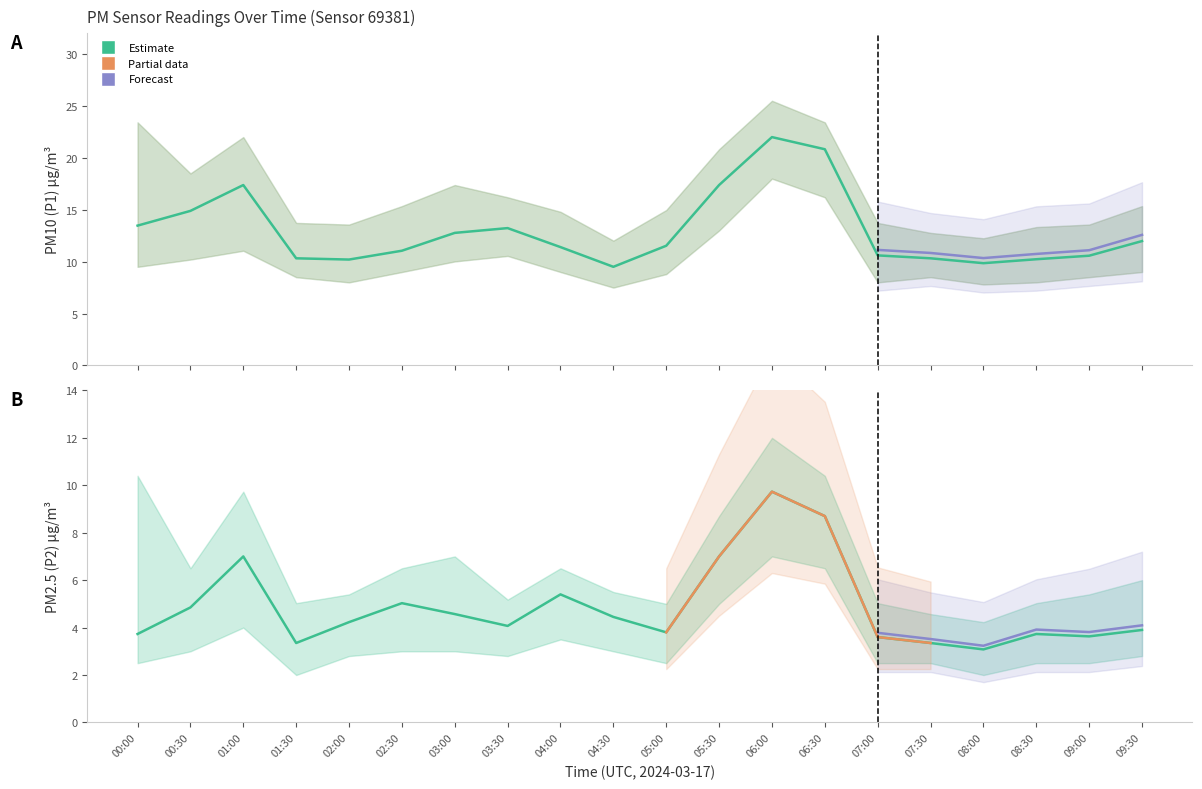

Which series changed the most between 02:00 and 08:30?

P2